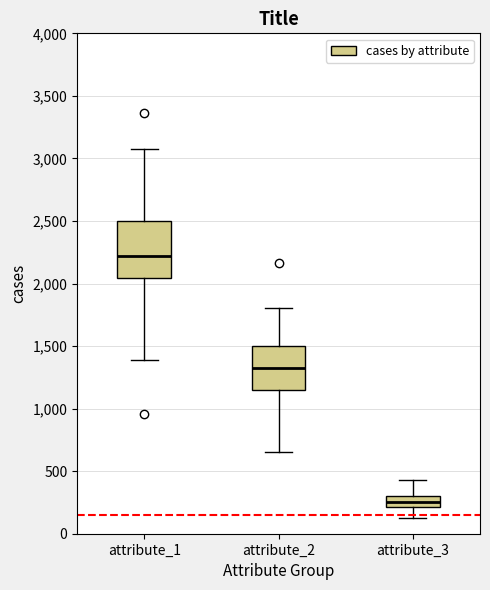

Which box is the tallest, from its lower edge to its upper edge?

attribute_1